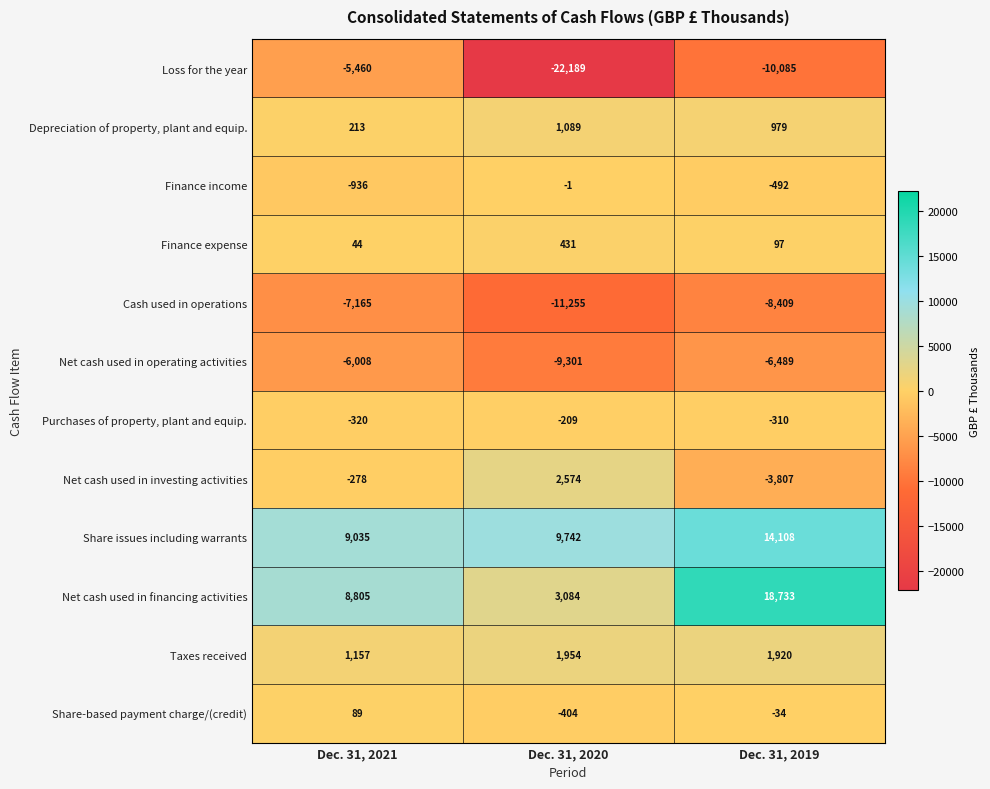

Count the number of categories in the chart.

3